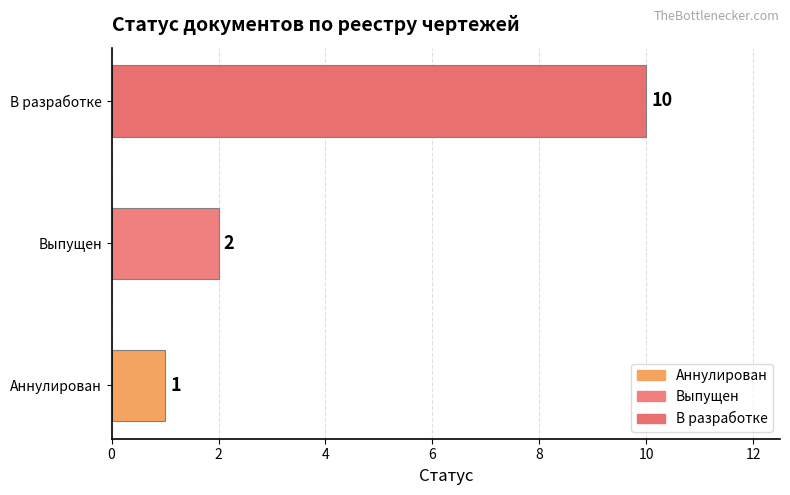

Reading top to bottom, what are all the values shown in this chart?

В разработке=10	Выпущен=2	Аннулирован=1